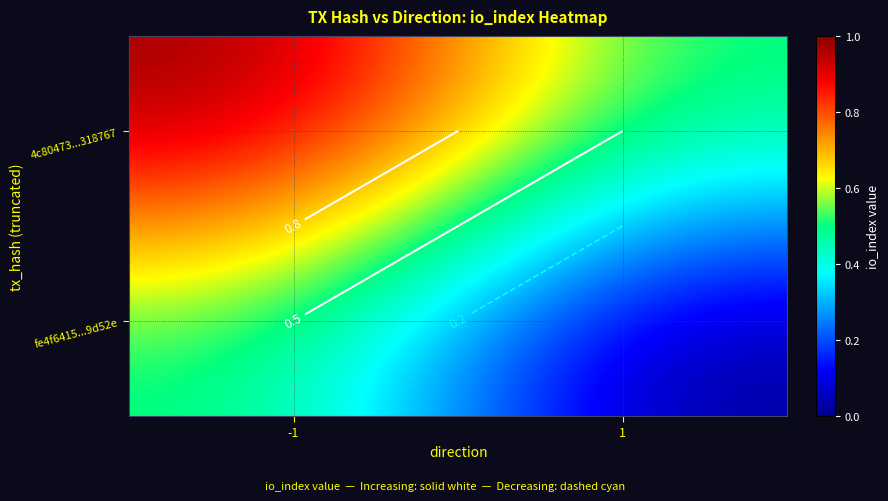

At which category is the sum across all series the highest?

-1